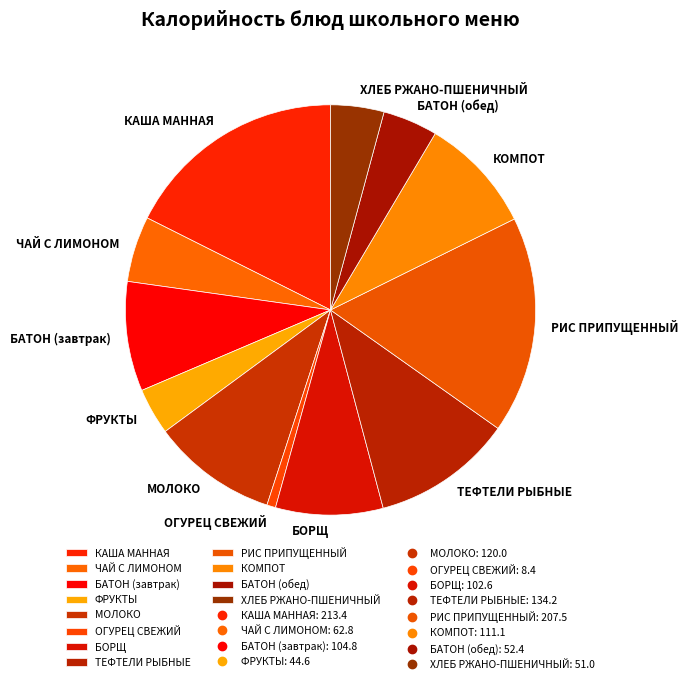

What is the smallest slice in the pie chart?

ОГУРЕЦ СВЕЖИЙ